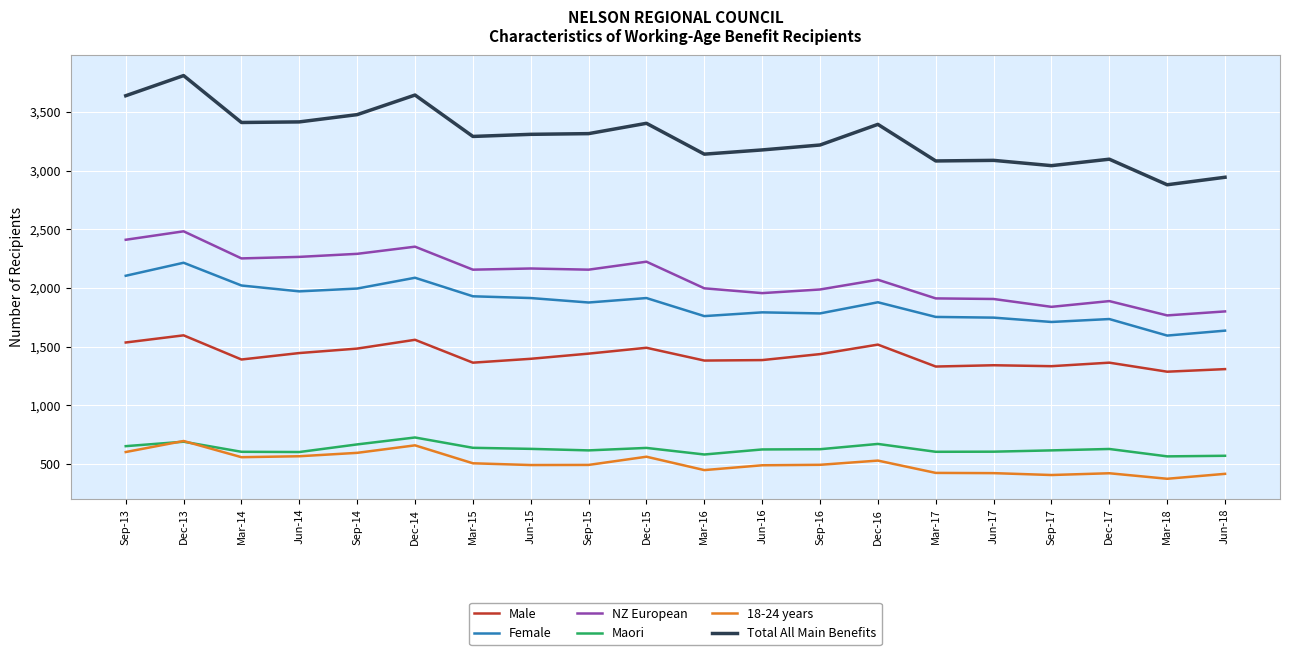

At which category is the sum across all series the highest?

Dec-13